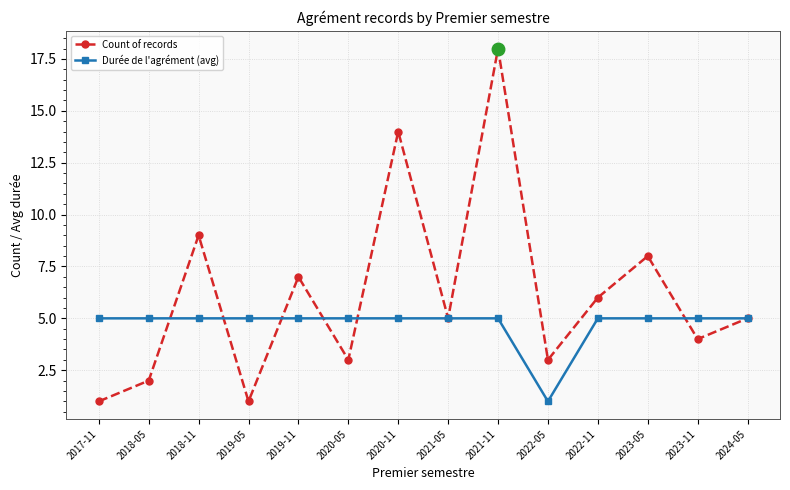

What are all the series names shown in the legend?

Count of records, Durée de l'agrément (avg)